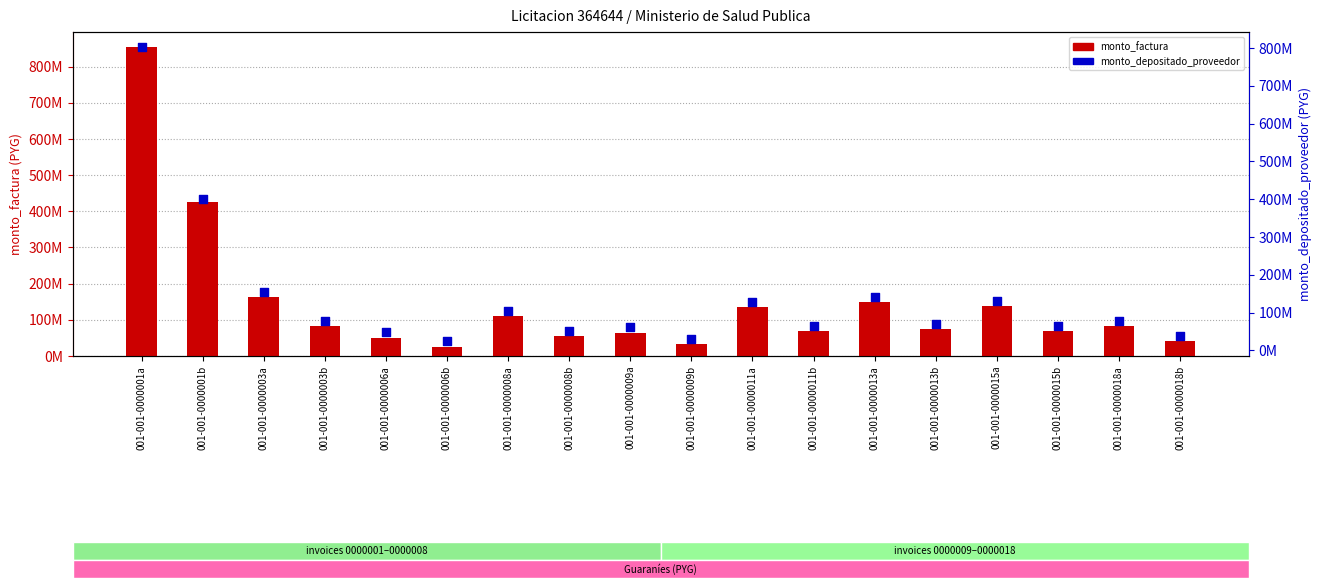

Is the value of monto_depositado_proveedor at 001-001-0000015a greater than the value of monto_factura at 001-001-0000001a?

No